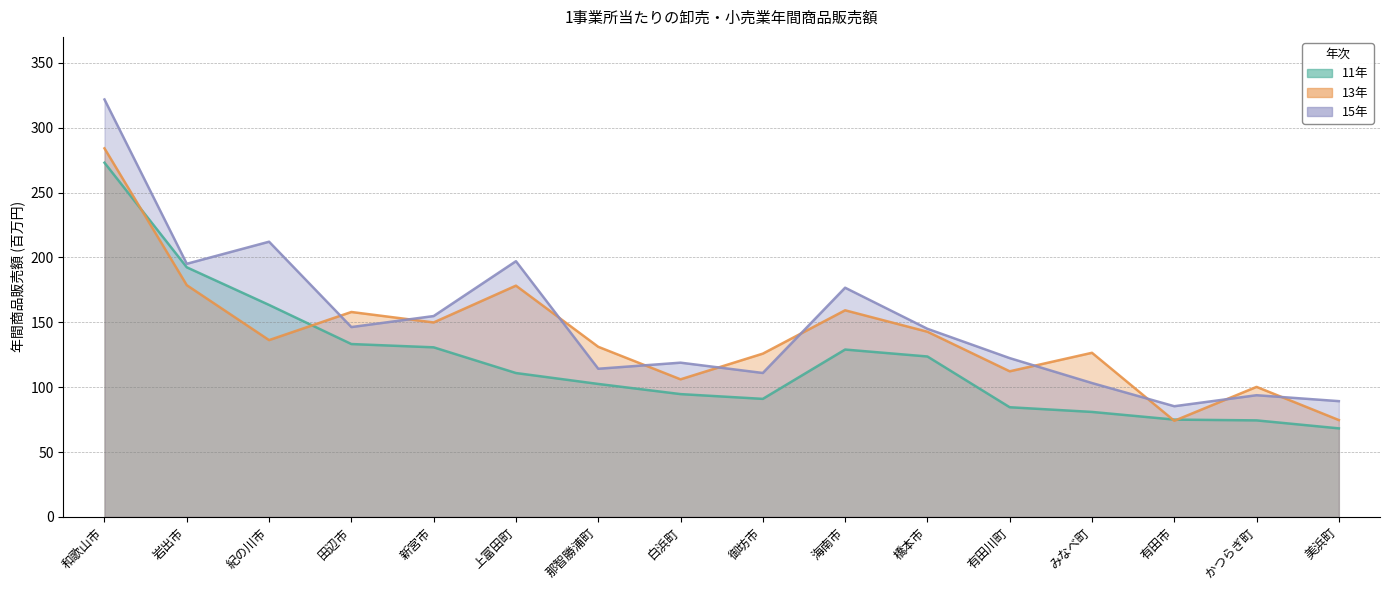

Rank the series at 御坊市 from lowest to highest value.

11年, 15年, 13年